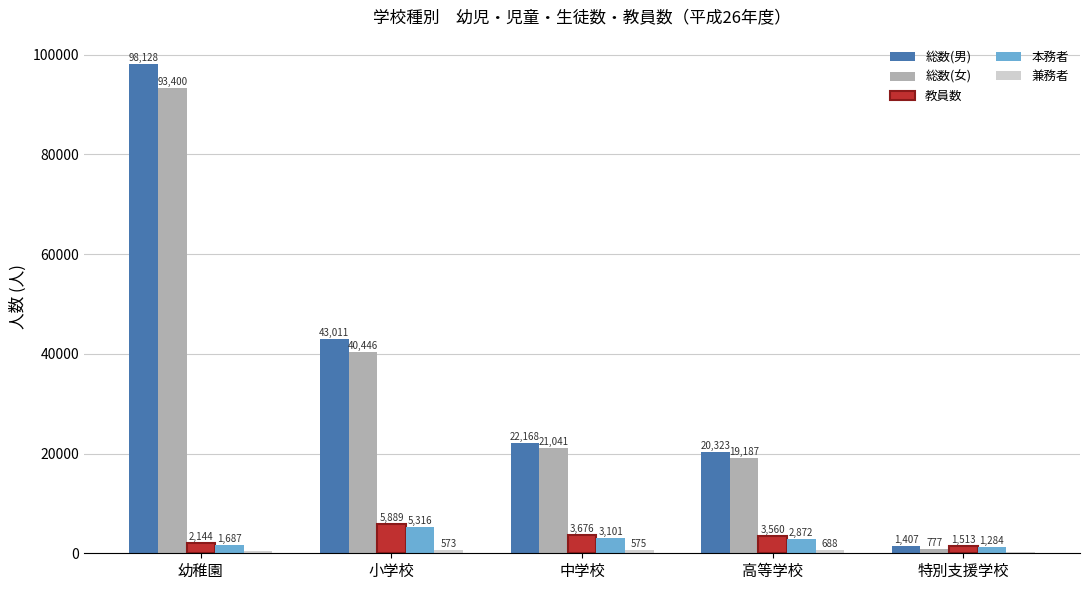

Which series changed the most between 小学校 and 高等学校?

総数(男)